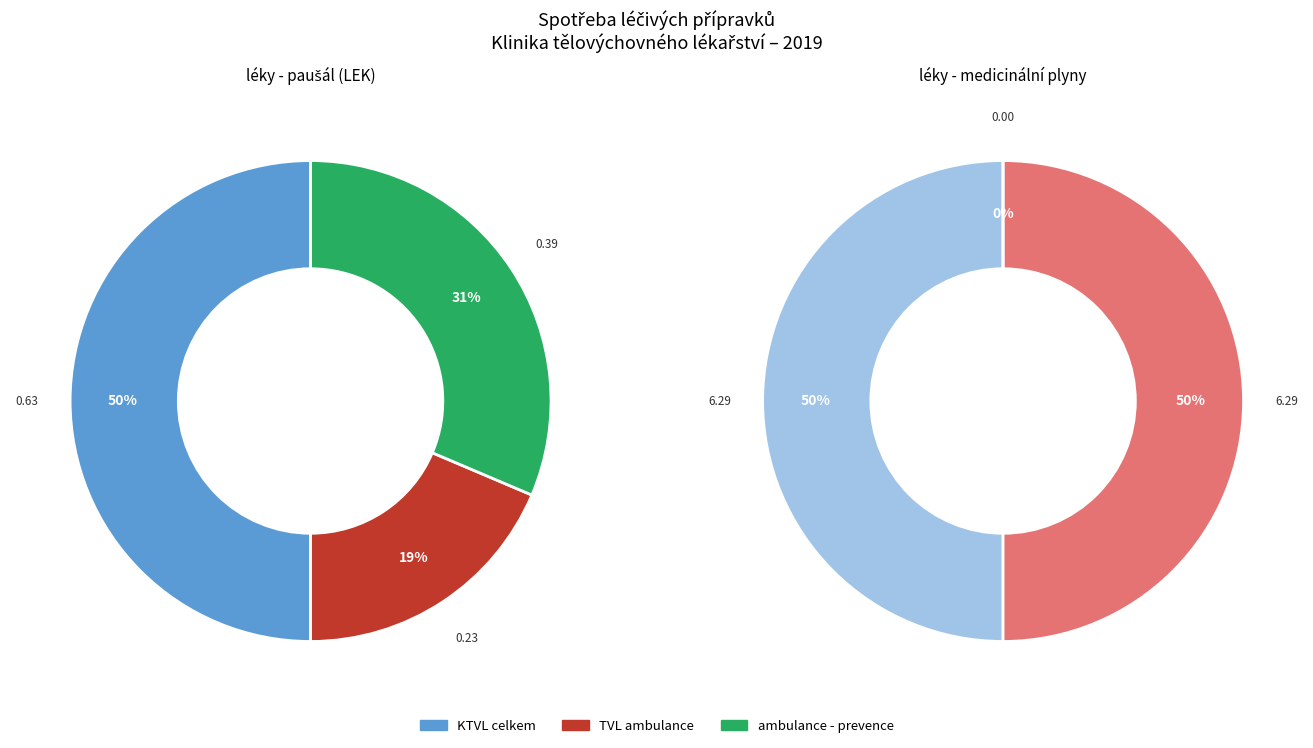

Is it true that TVL ambulance is 19% of the pie?

True